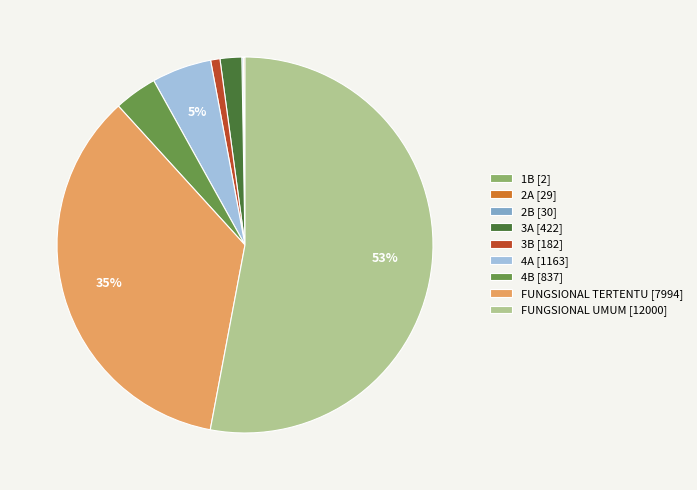

Is there any slice that represents more than half of the pie?

Yes